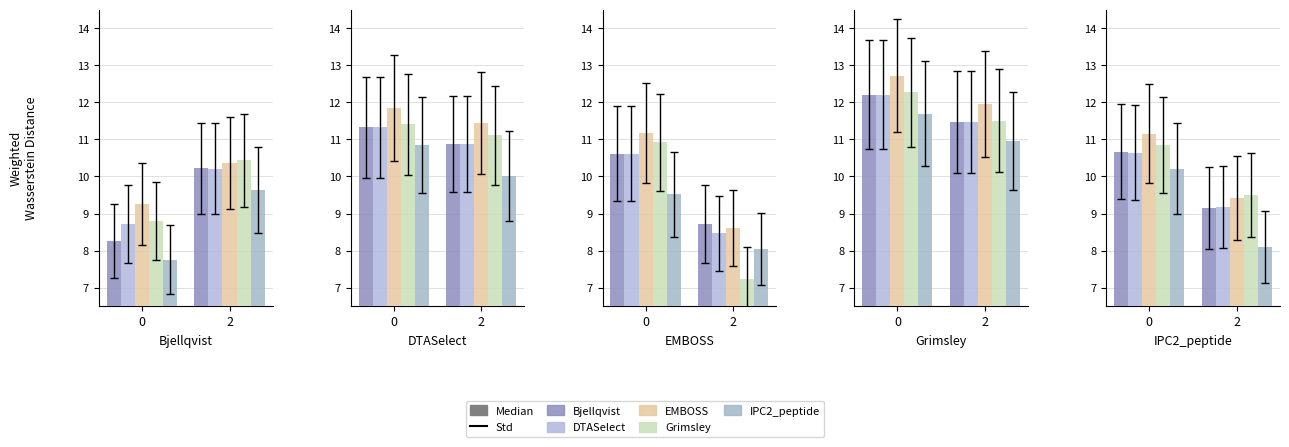

What is the total value across all series at 2?

45.4